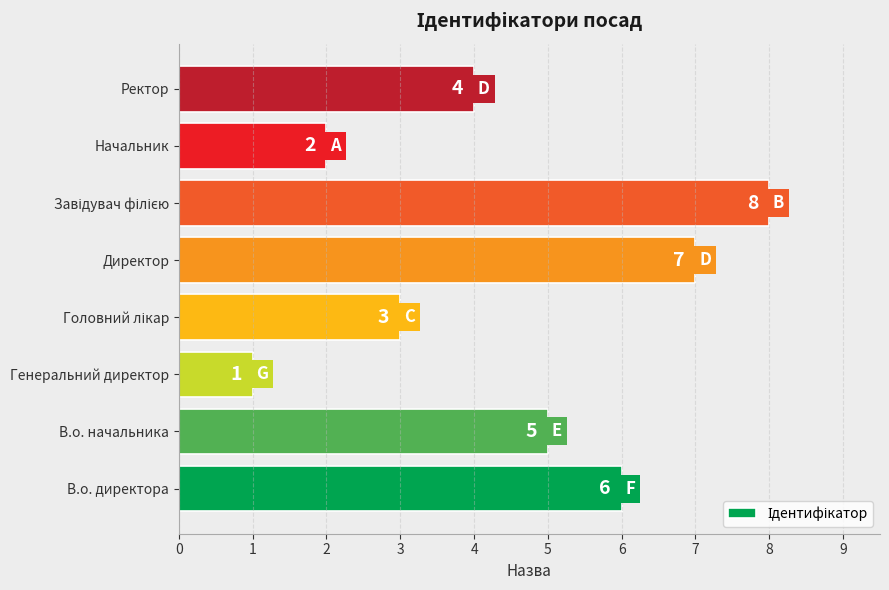

What is the greatest value displayed?

8